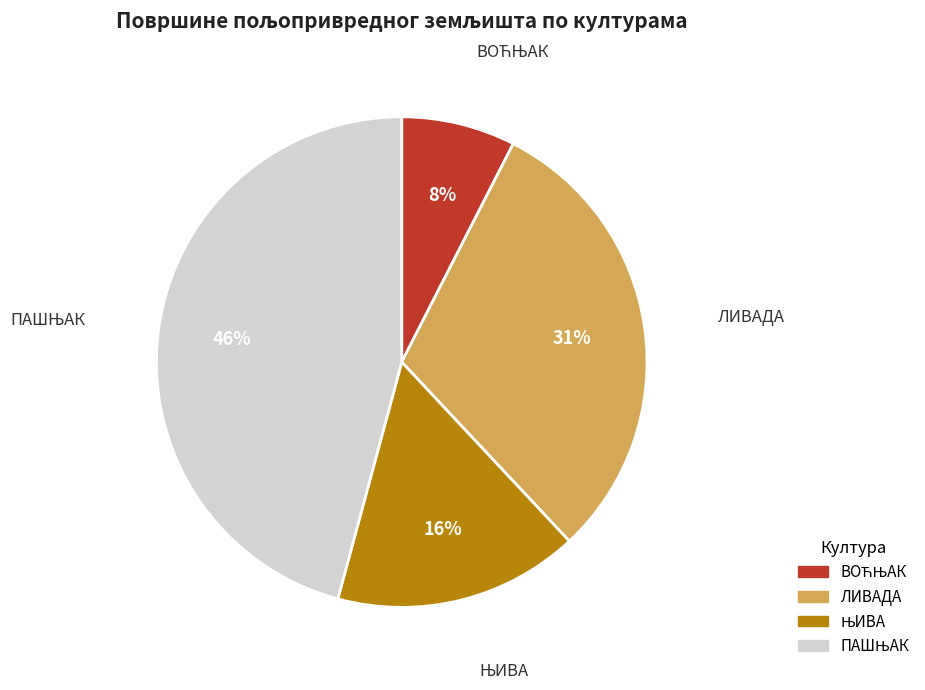

How many slices are in this pie chart?

4